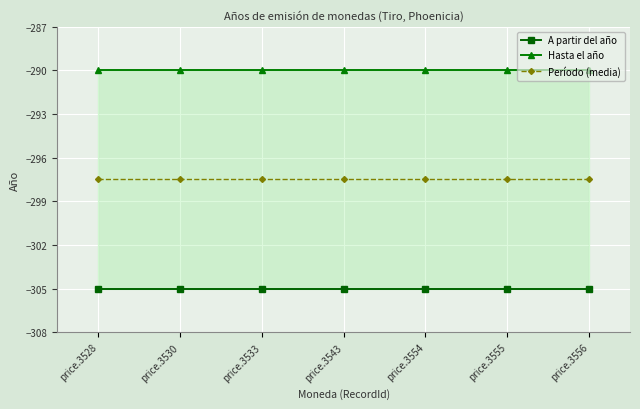

Which category has the highest value across all series?

price.3528